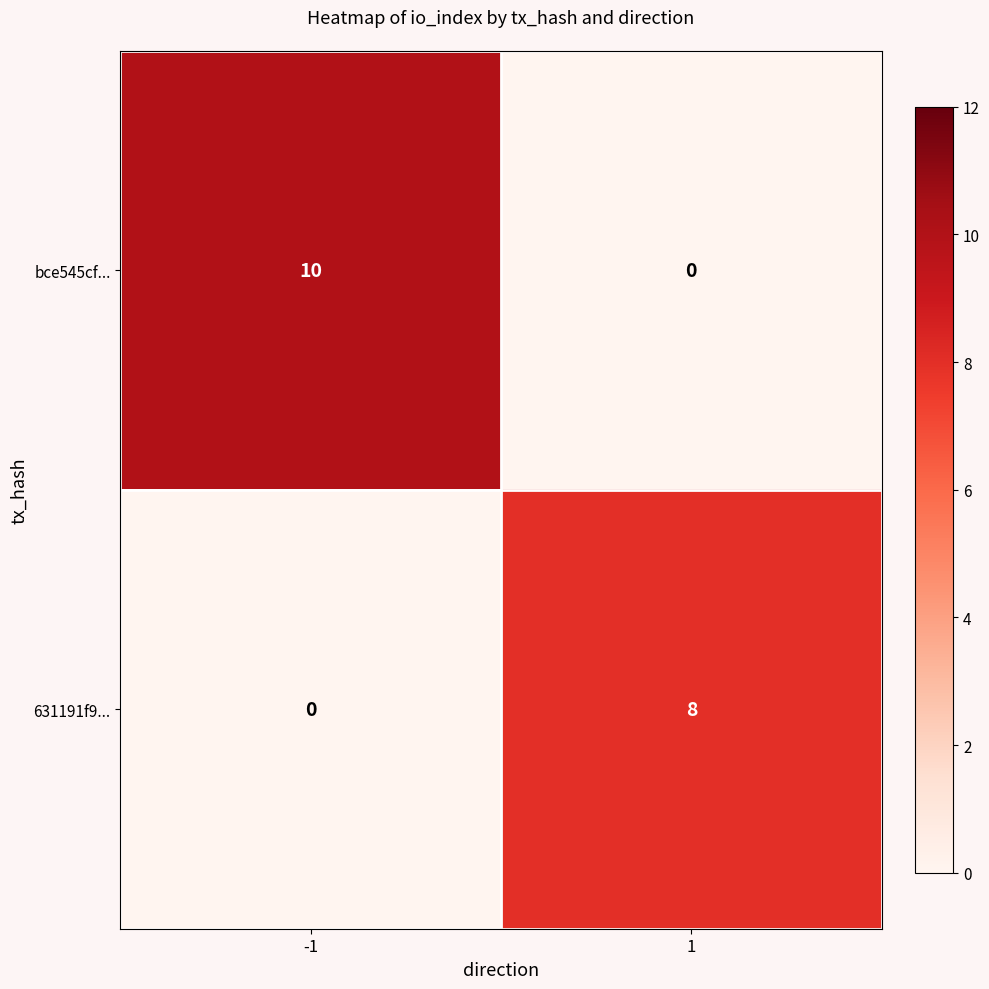

At how many categories does at least one series exceed 6?

2